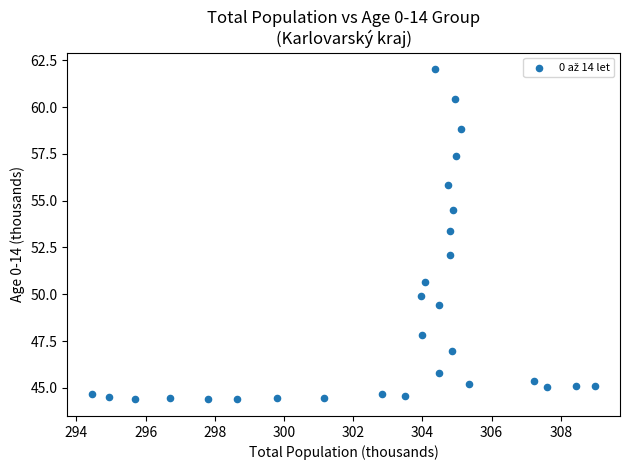

What Y value in the scatter plot is closest to 53?

53.4